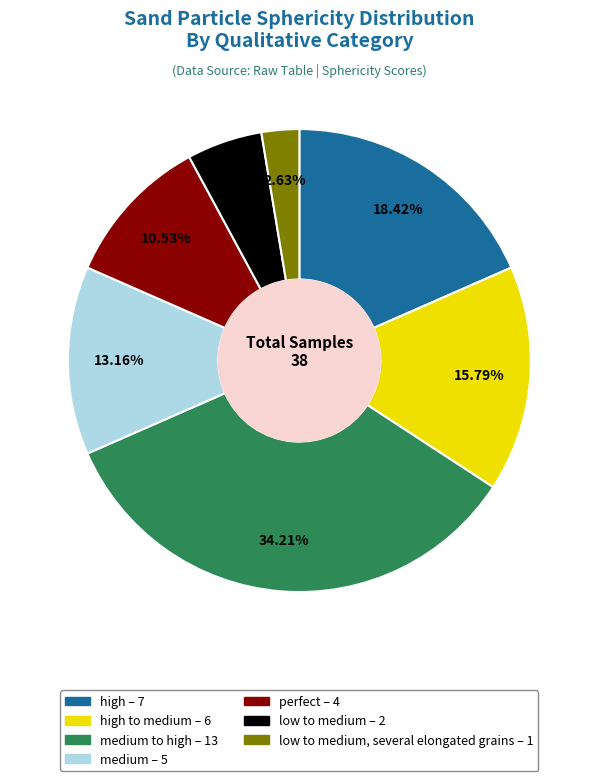

Is there any slice that represents more than half of the pie?

No